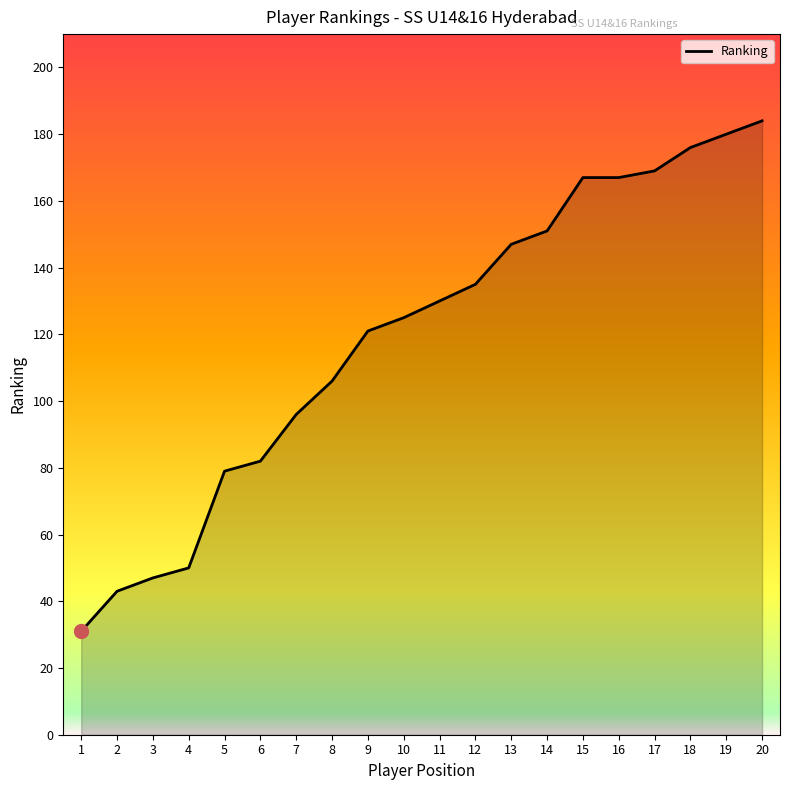

Reading left to right, list all the values displayed in this chart.

1=31	2=43	3=47	4=50	5=79	6=82	7=96	8=106	9=121	10=125	11=130	12=135	13=147	14=151	15=167	16=167	17=169	18=176	19=180	20=184